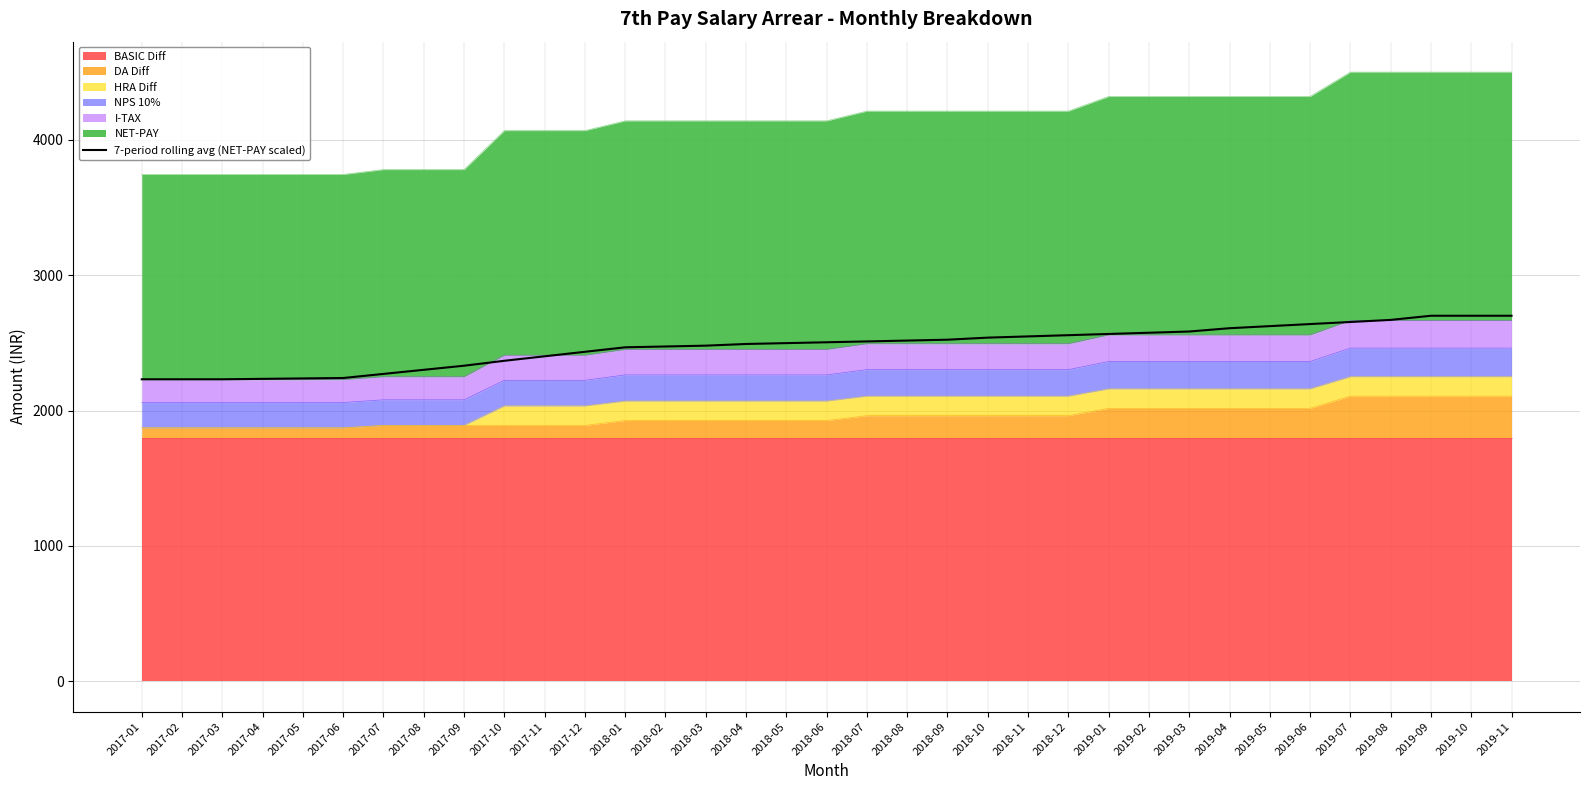

What position from the right is 2017-03?

33